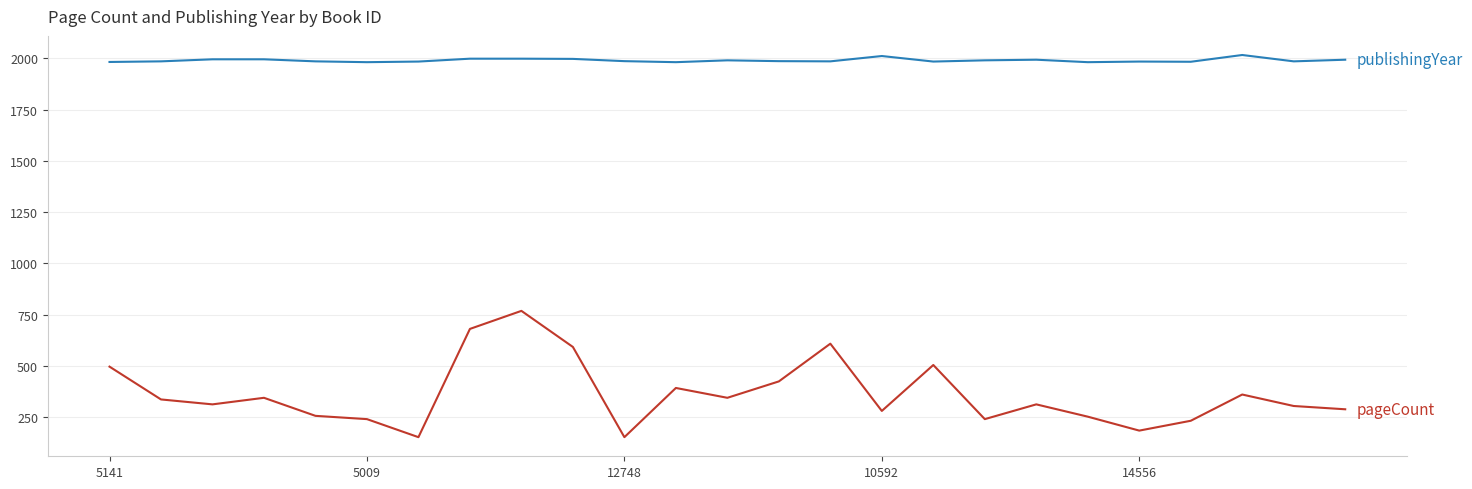

What is the maximum value shown in the chart?

2016